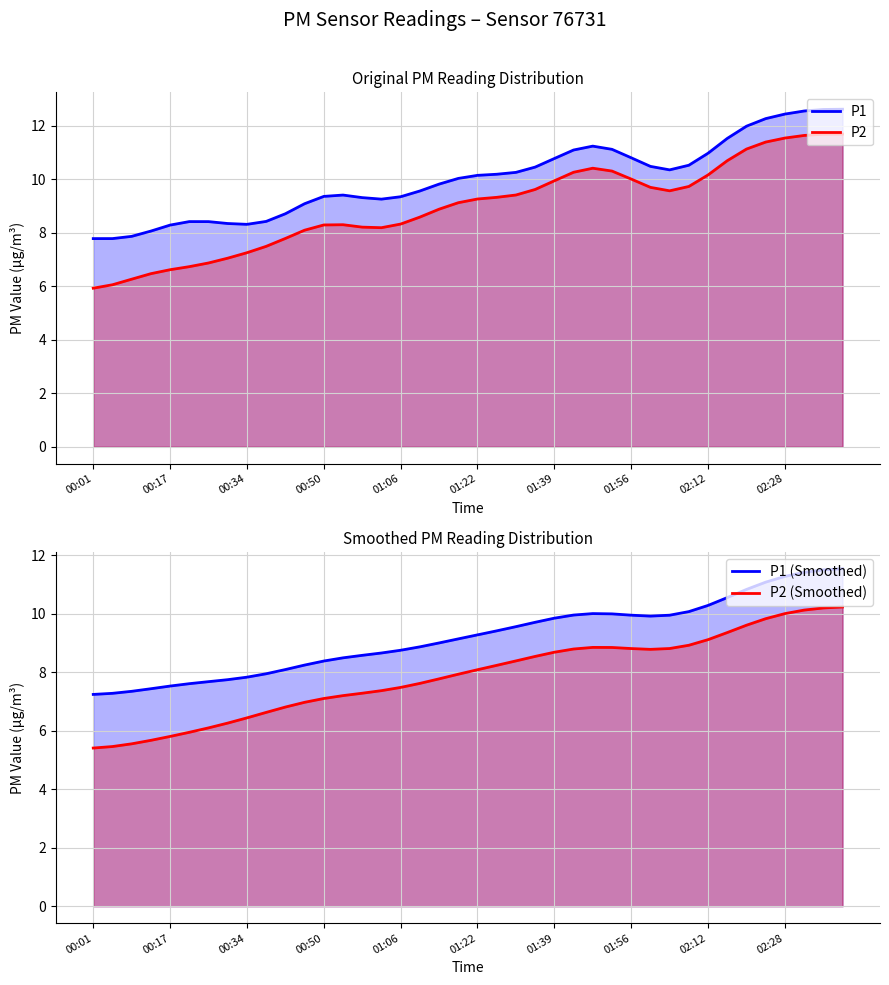

Between 00:01 and 18, which series saw the biggest shift?

P2